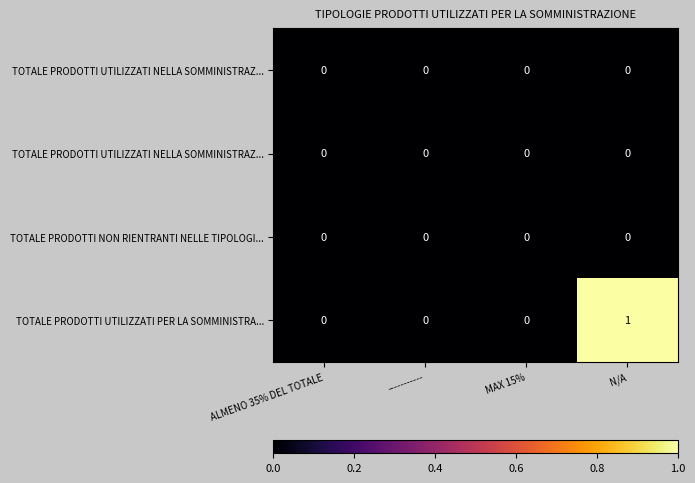

How many series are shown in this chart?

4